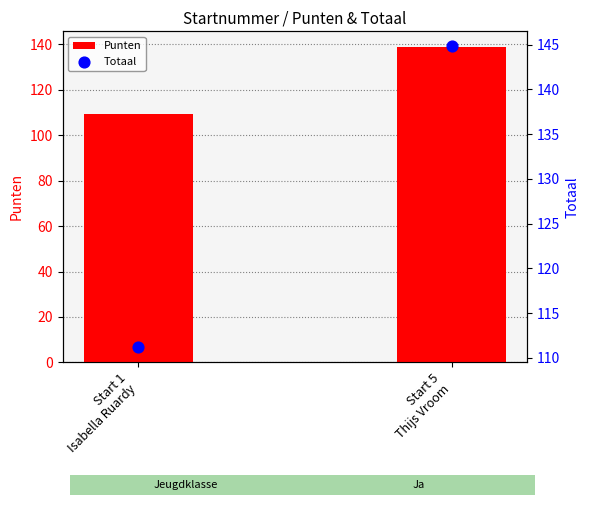

Which series reaches the minimum Y coordinate?

Punten